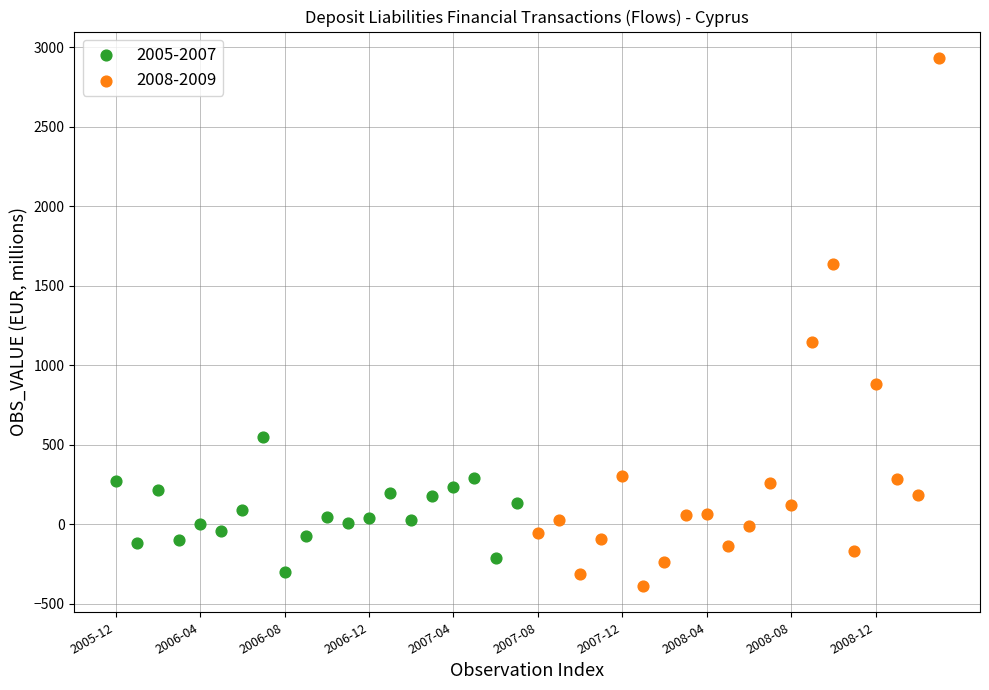

Which series reaches the maximum Y coordinate?

2008-2009